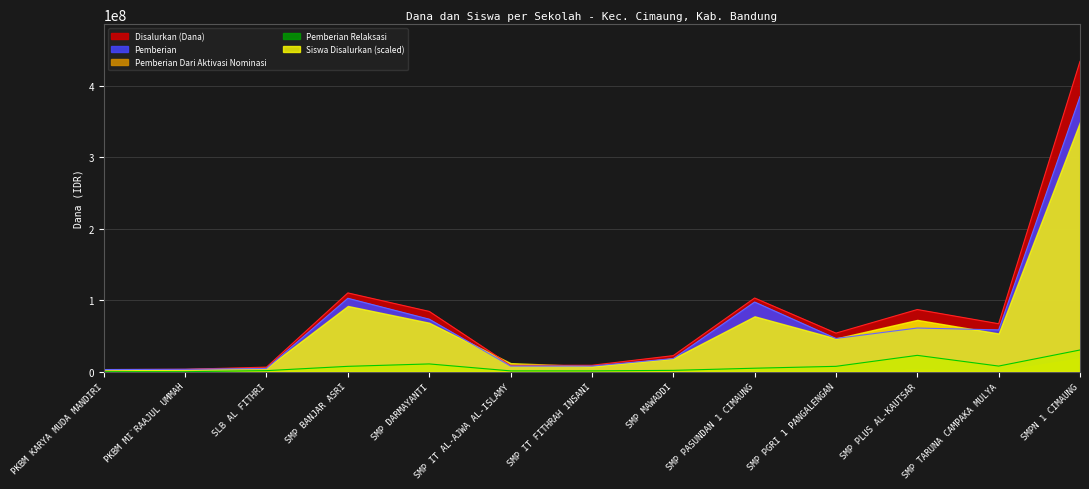

Is the value of Pemberian Relaksasi at SMP IT AL-AJWA AL-ISLAMY greater than the value of Disalurkan (Dana) at SMP IT FITHRAH INSANI?

No